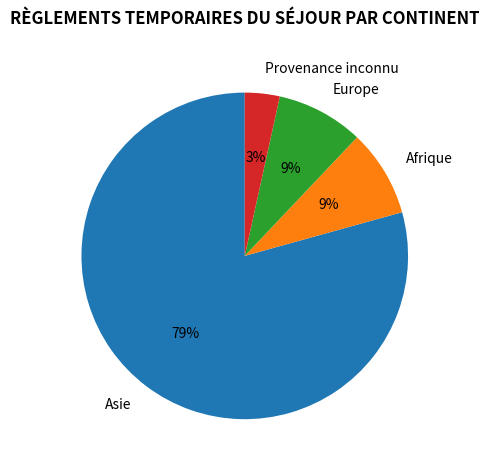

The Asie slice represents 72% of the pie. True or false?

False